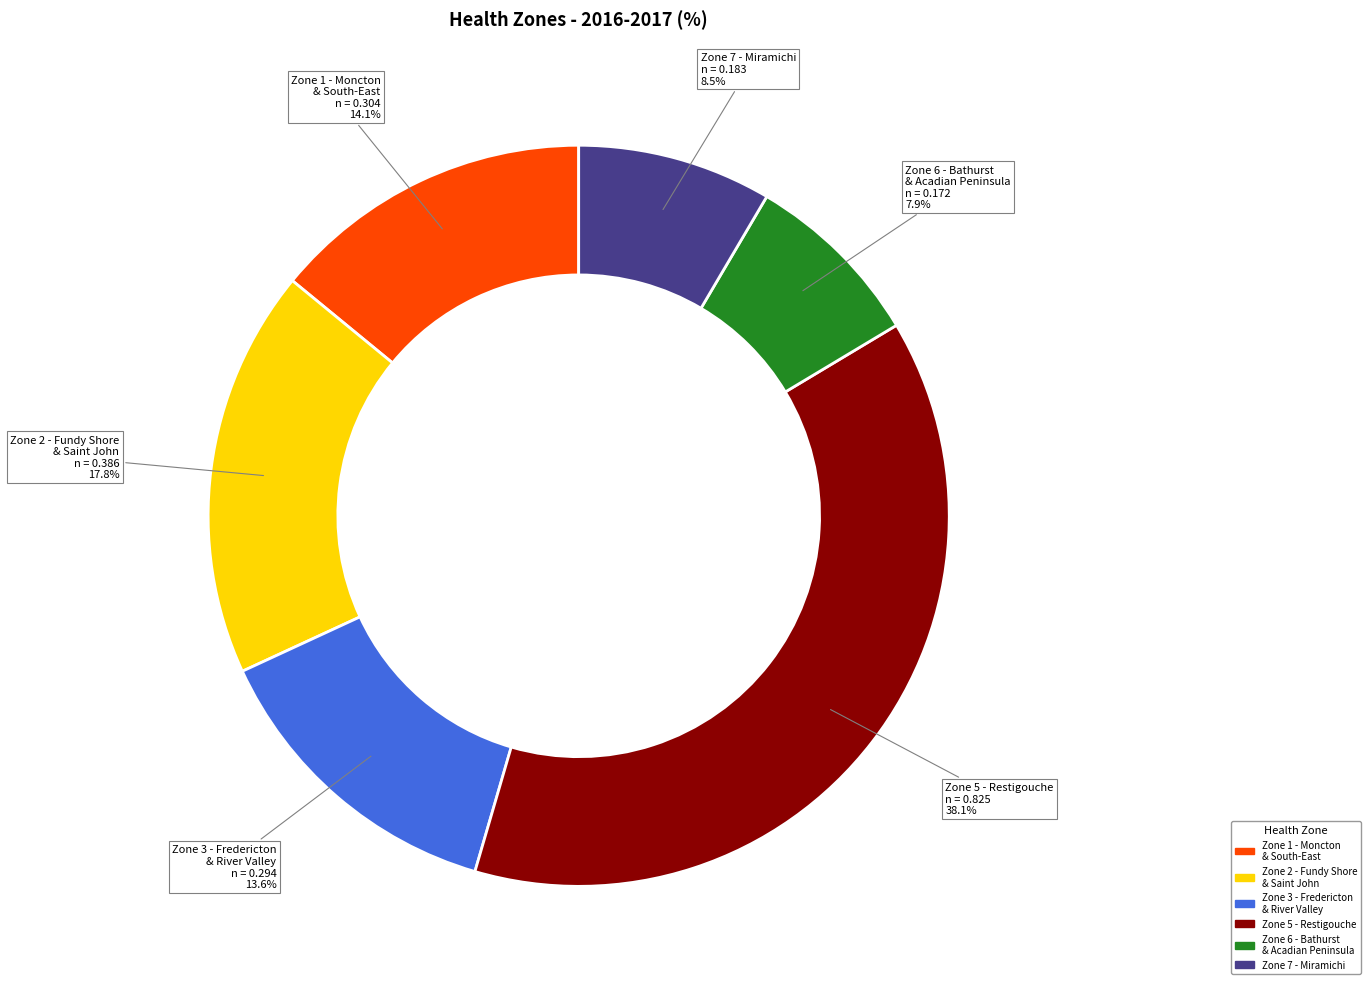

Is there a majority slice in this chart?

No